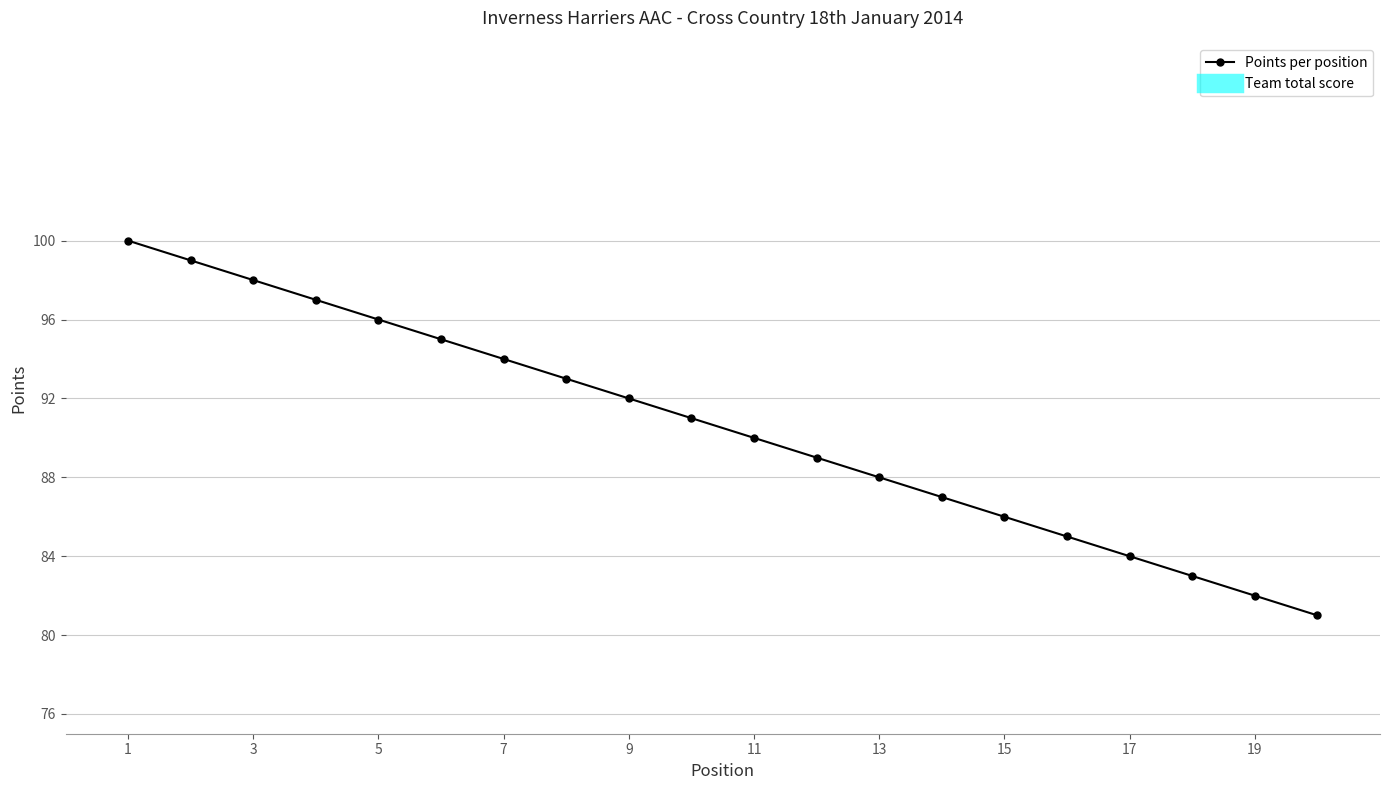

True or false: there are more than 0 points higher than both neighbors.

False